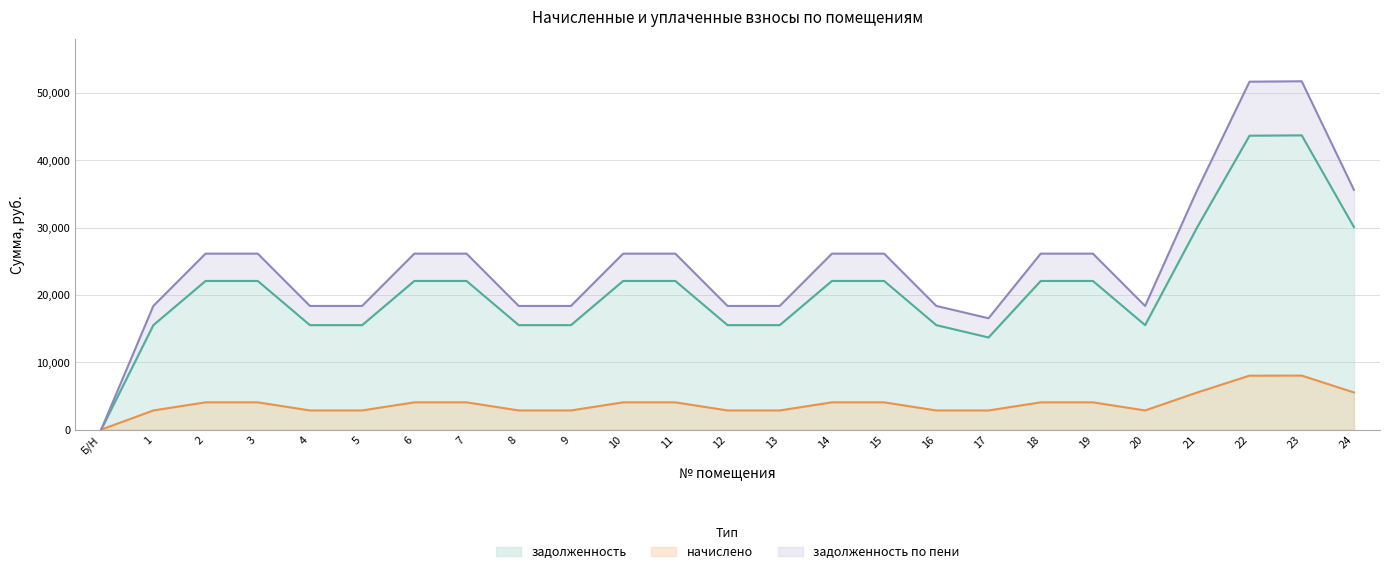

The value of начислено at 15 is 6407.6. True or false?

False